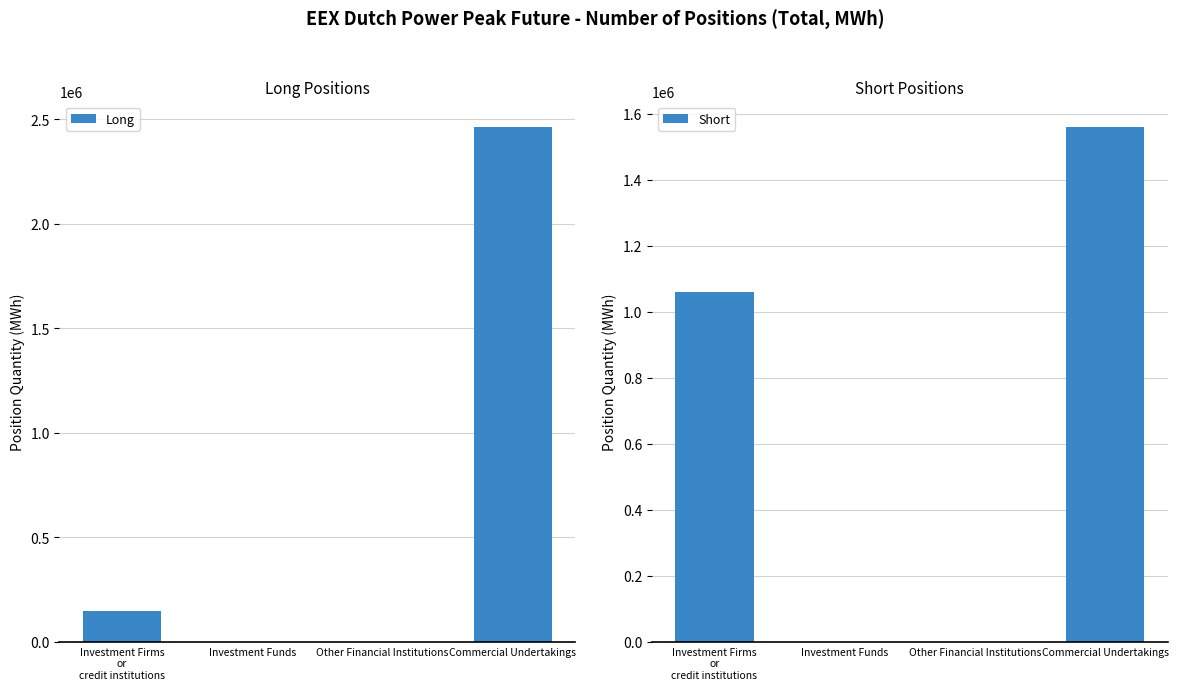

The value of Short at Commercial Undertakings is 1559040. True or false?

True